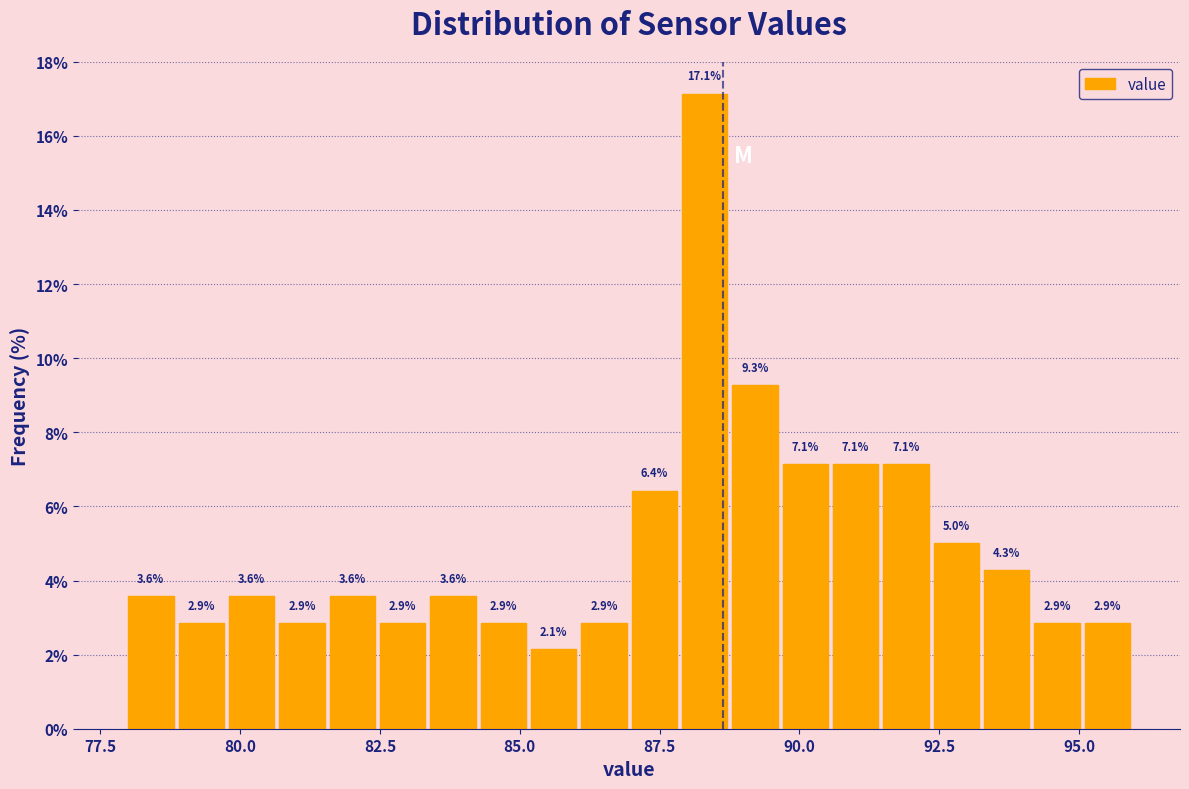

Around what value on the x-axis is the tallest bar? Give the approximate position of its centre, as read against the axis.

88.5